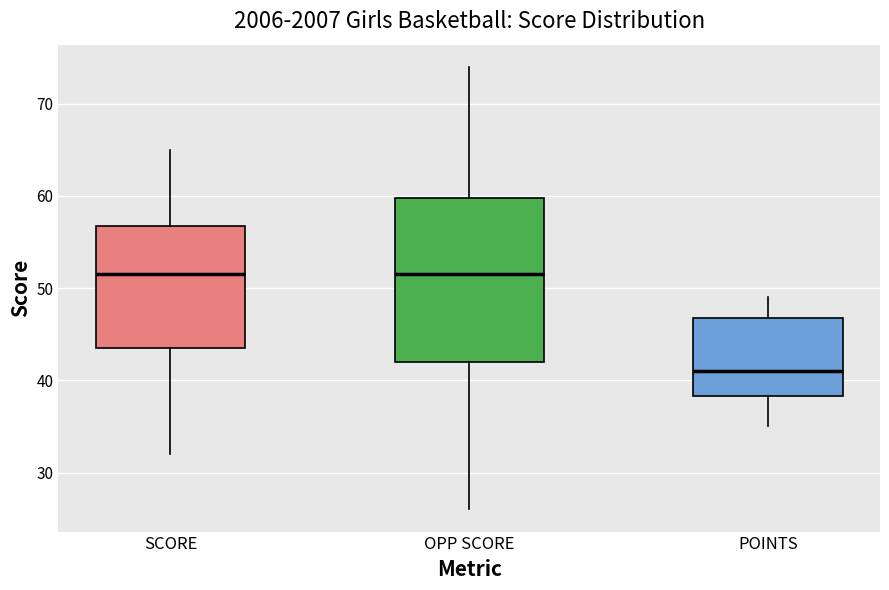

Reading left to right, transcribe this box plot: for each box, give where its median line is, the range the box spans, and where its two whiskers end, as read against the y-axis. The values are not printed on the chart, so give them approximately, as read against the axis.

SCORE: median 52, box 44 to 57, whiskers 32 to 65
OPP SCORE: median 52, box 42 to 60, whiskers 26 to 74
POINTS: median 41, box 38 to 47, whiskers 35 to 49